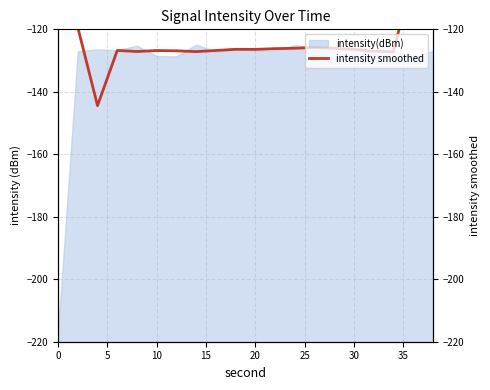

What is the value of the 16th point from the left?

-126.8